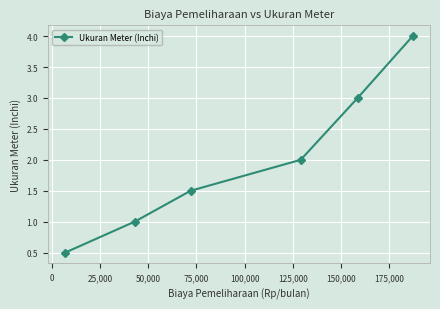

True or false: the data has more than 1 interior local peaks.

False